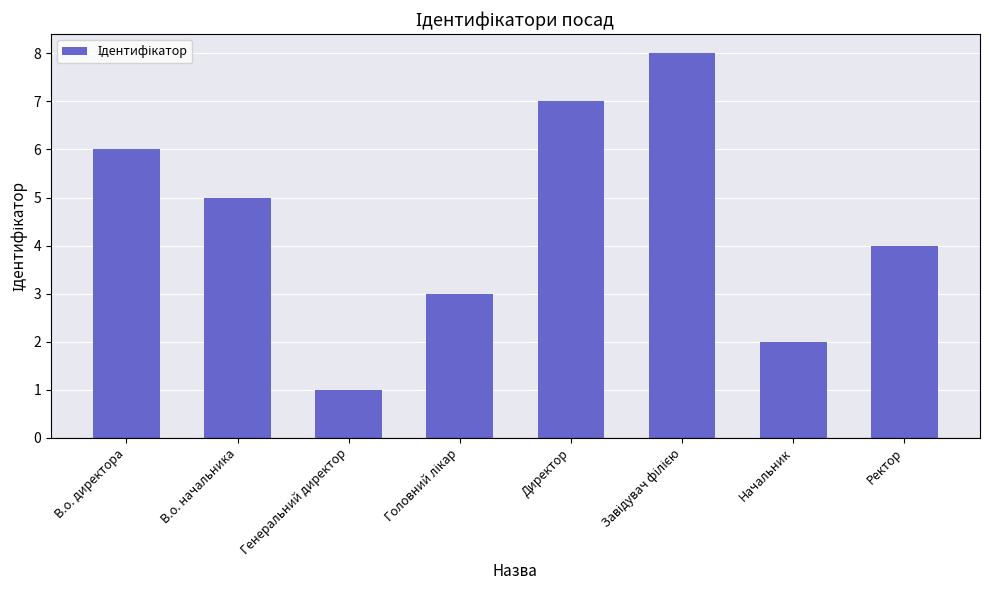

Does the chart contain any negative values?

No